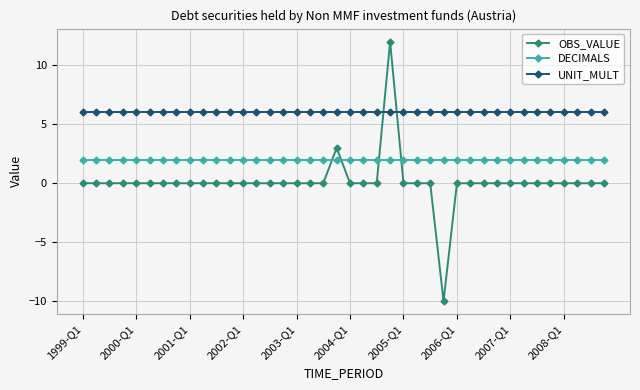

How many lines are shown in the chart?

3